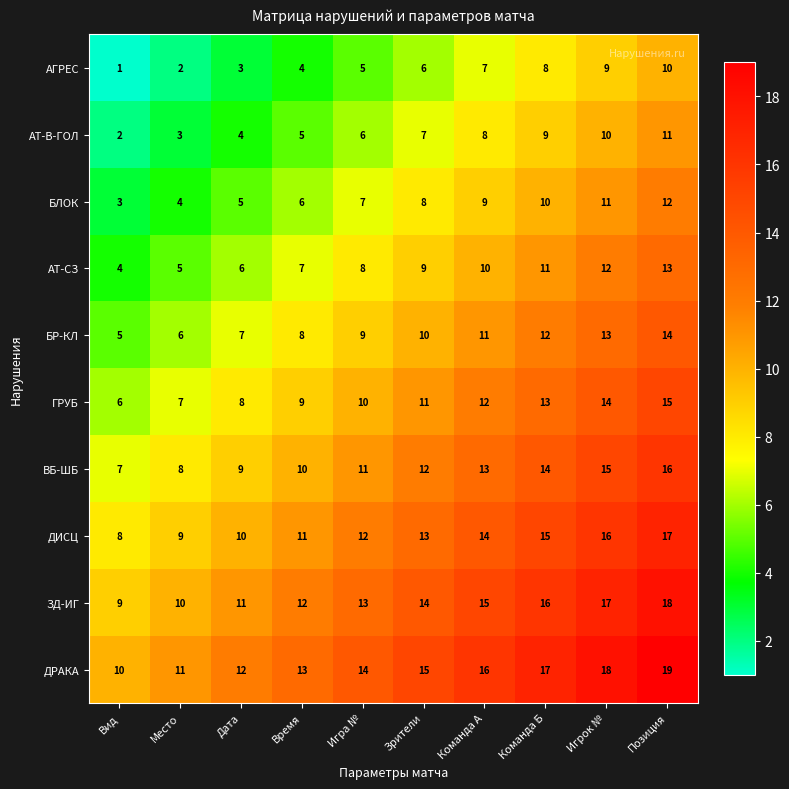

Rank the series by their maximum value, from highest to lowest.

ДРАКА, ЗД-ИГ, ДИСЦ, ВБ-ШБ, ГРУБ, БР-КЛ, АТ-СЗ, БЛОК, АТ-В-ГОЛ, АГРЕС